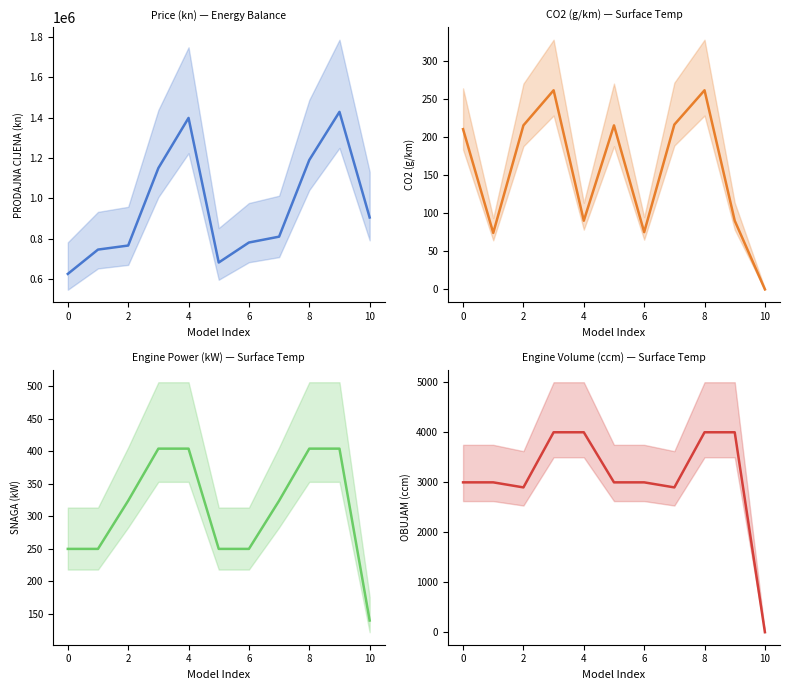

List the series in order of their peak value, highest first.

PRODAJNA CIJENA (kn), OBUJAM (ccm), SNAGA (kW), CO2 (g/km)